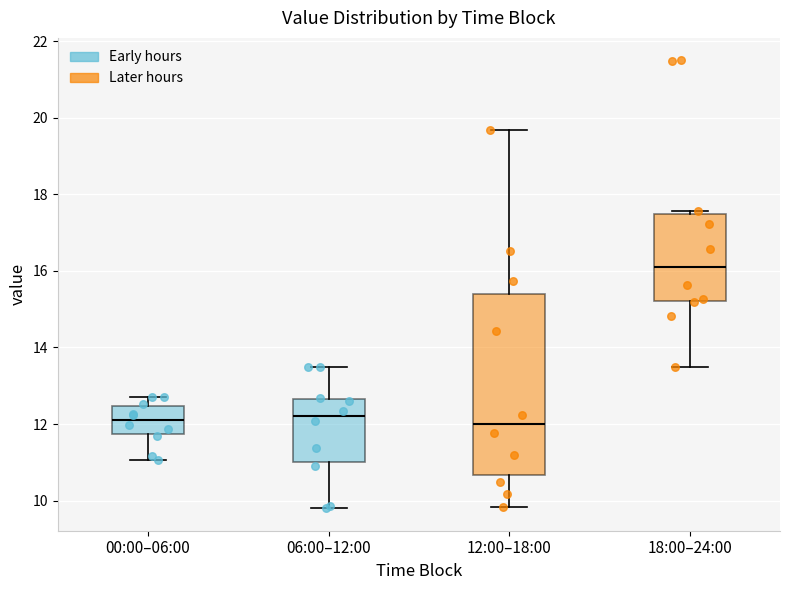

Reading left to right, transcribe this box plot: for each box, give where its median line is, the range the box spans, and where its two whiskers end, as read against the y-axis. The values are not printed on the chart, so give them approximately, as read against the axis.

00:00–06:00: median 12.2, box 11.8 to 12.4, whiskers 11.0 to 12.8
06:00–12:00: median 12.2, box 11.0 to 12.6, whiskers 9.8 to 13.6
12:00–18:00: median 12.0, box 10.6 to 15.4, whiskers 9.8 to 19.6
18:00–24:00: median 16.2, box 15.2 to 17.4, whiskers 13.6 to 17.6